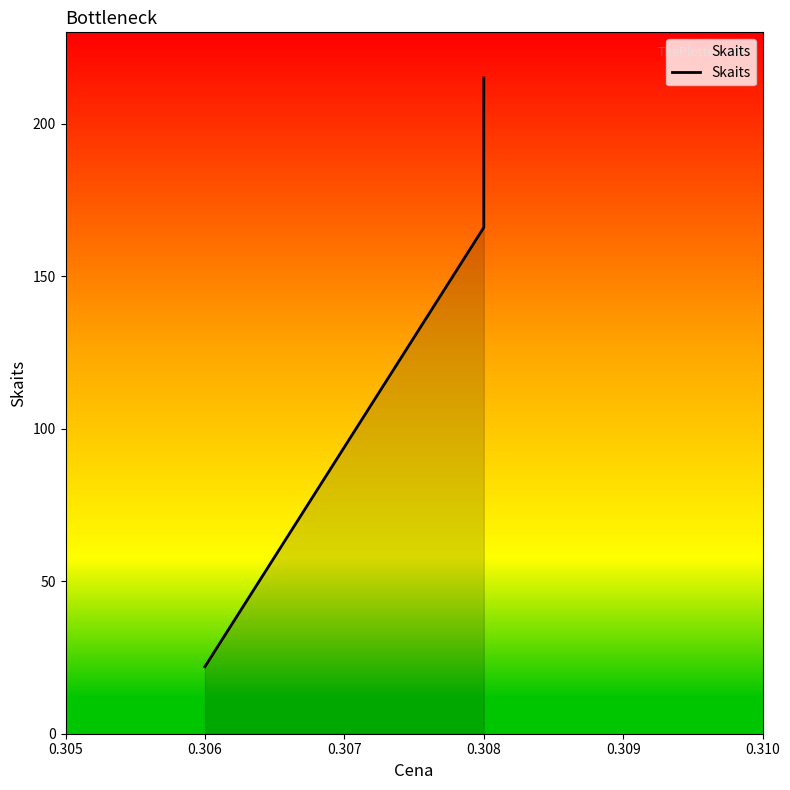

Count the values in the range 22 to 215.

3